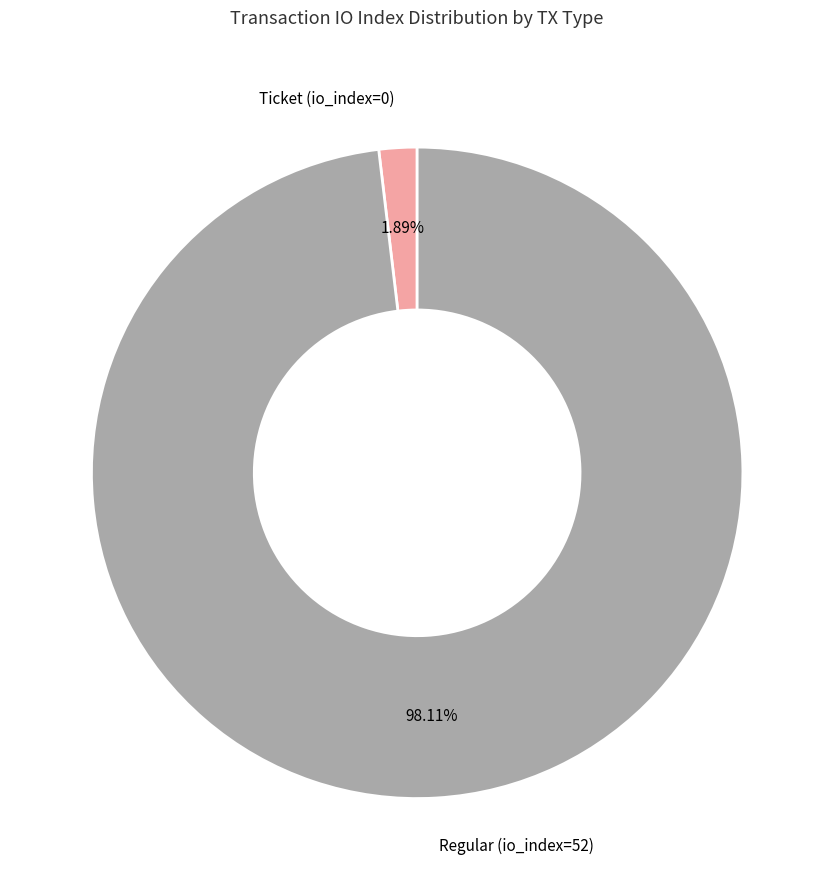

Is the sum of Ticket (io_index=0) and Regular (io_index=52) greater than half?

Yes